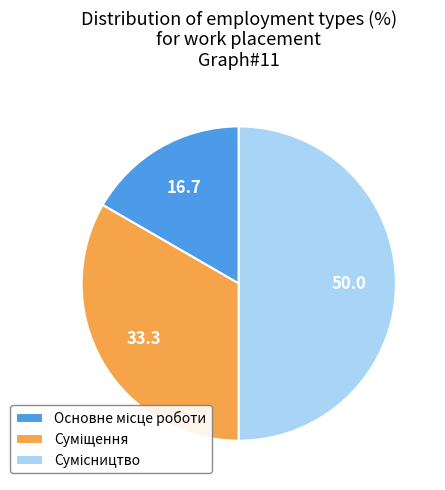

What is the largest slice in the pie chart?

Сумісництво